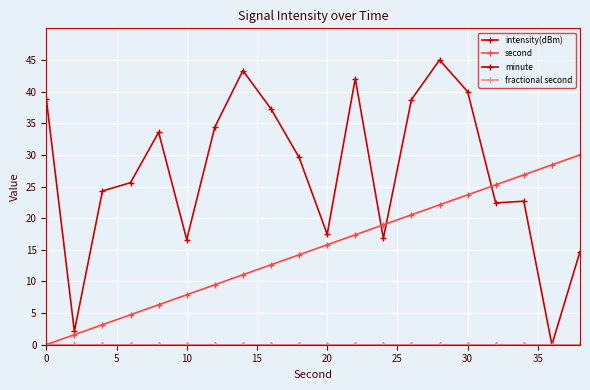

True or false: second and fractional second cross at least once.

False